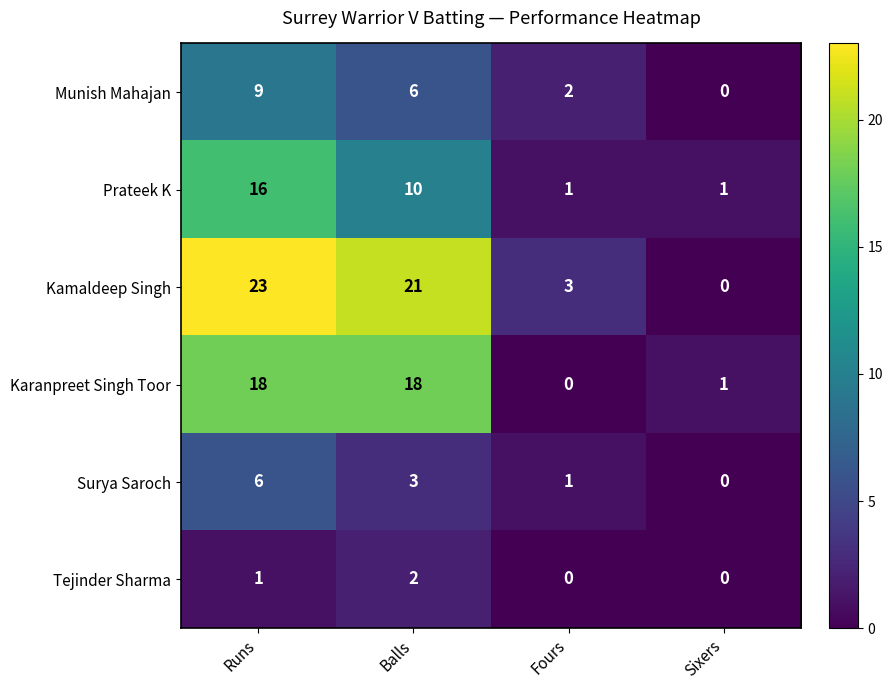

Rank the series by their average value, from highest to lowest.

Kamaldeep Singh, Karanpreet Singh Toor, Prateek K, Munish Mahajan, Surya Saroch, Tejinder Sharma